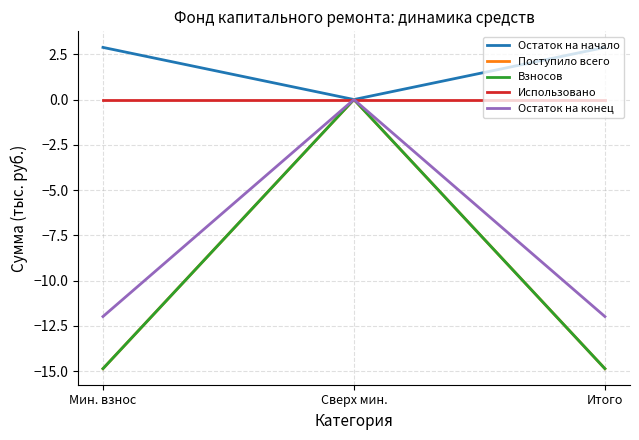

Rank the series at Мин. взнос from lowest to highest value.

Поступило всего, Взносов, Остаток на конец, Использовано, Остаток на начало